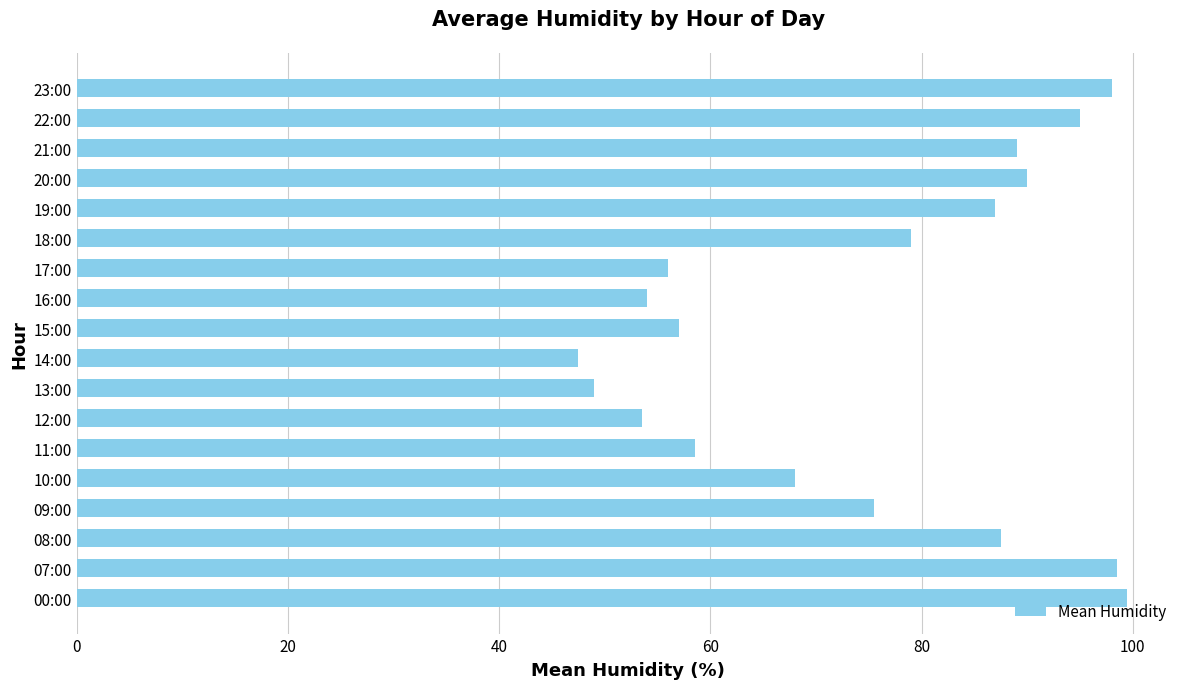

How many data points are less than 79?

9